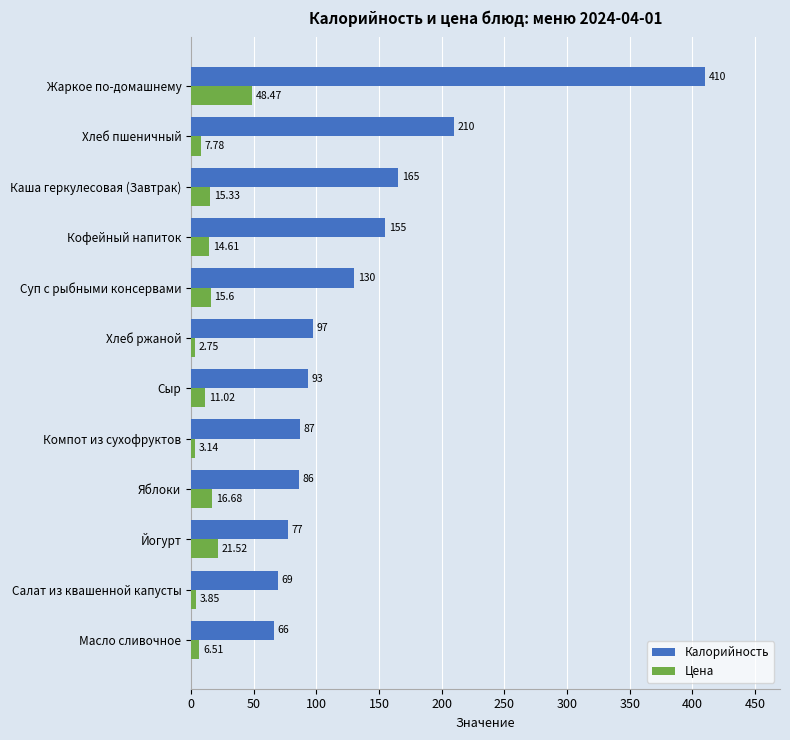

Rank the series by their average value, from highest to lowest.

Калорийность, Цена